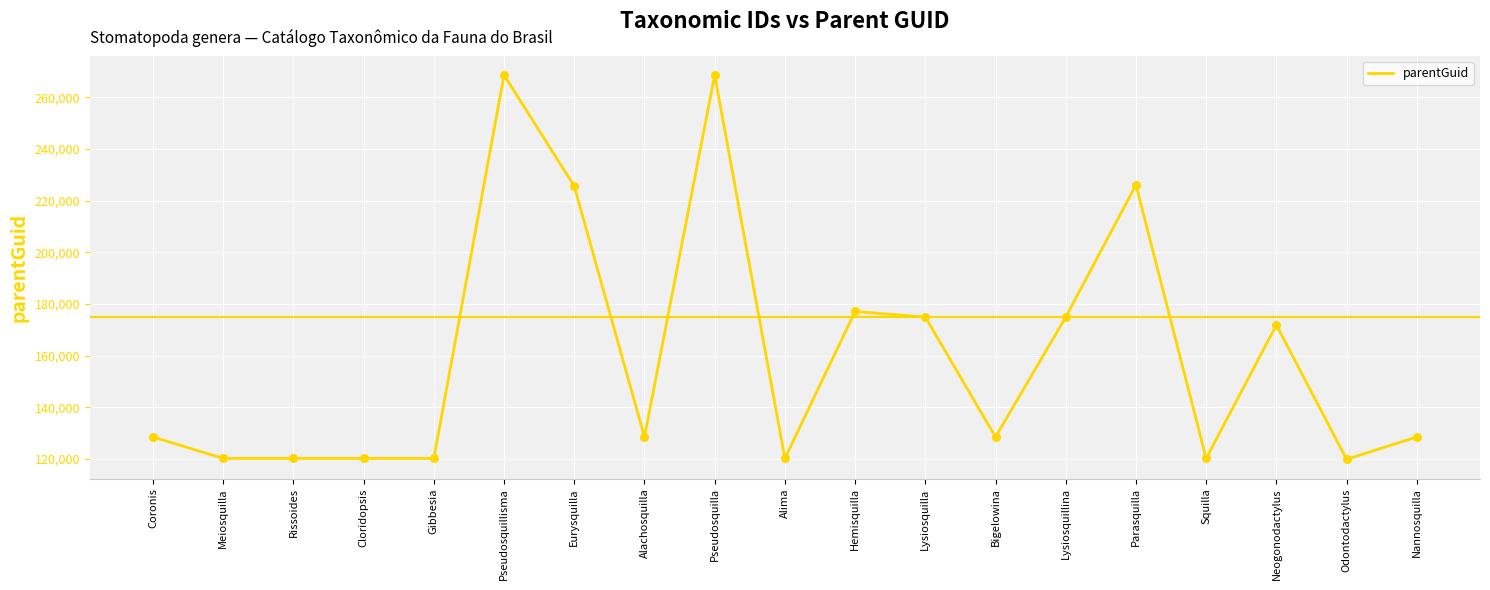

What is the ratio of the value at Bigelowina to the value at Squilla?

1.1